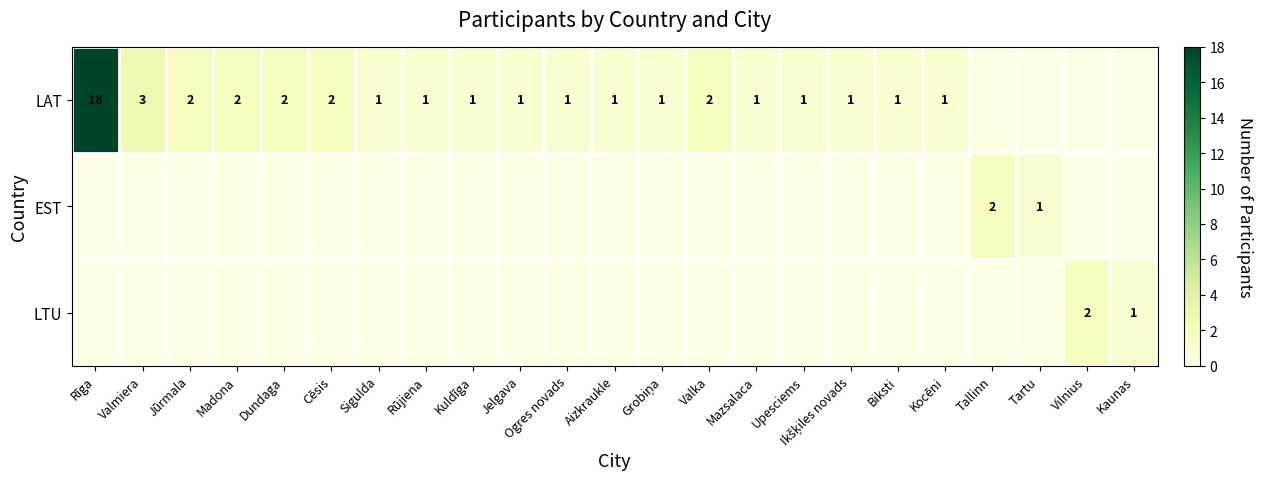

Which has a higher value, Kaunas or Mazsalaca?

Mazsalaca